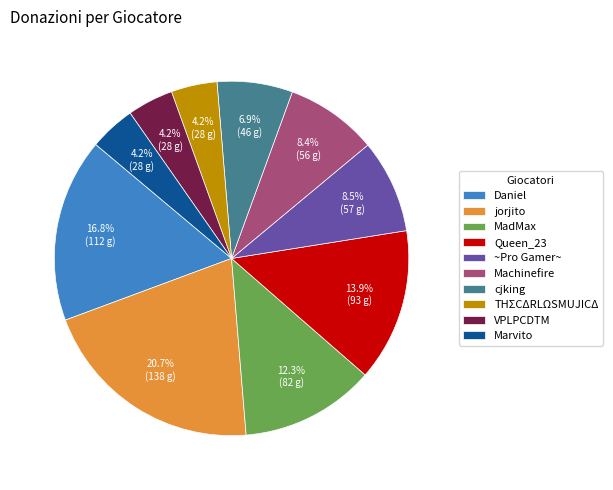

The Queen_23 slice represents 14% of the pie. True or false?

True